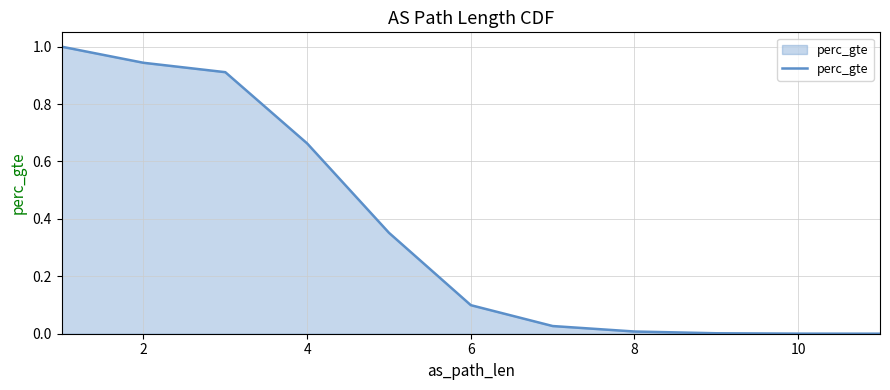

What is the value of the 1st point from the left?

1.0